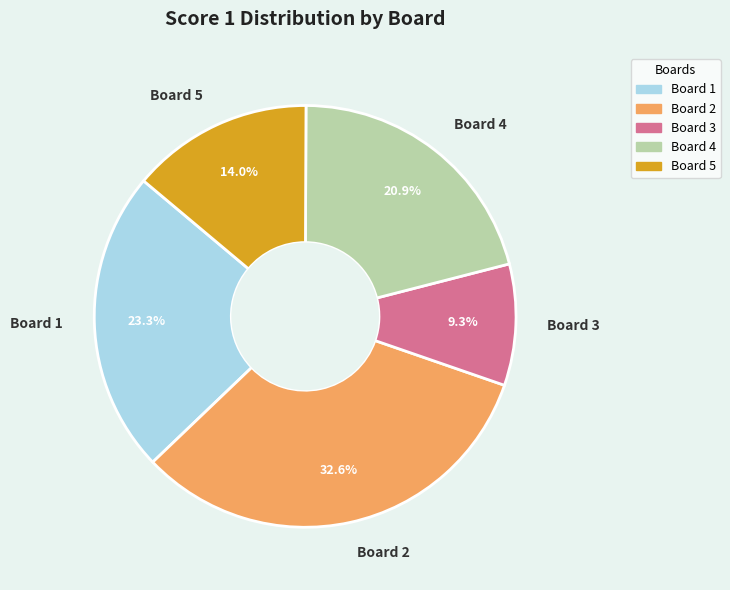

Which has a higher value, Board 1 or Board 3?

Board 1